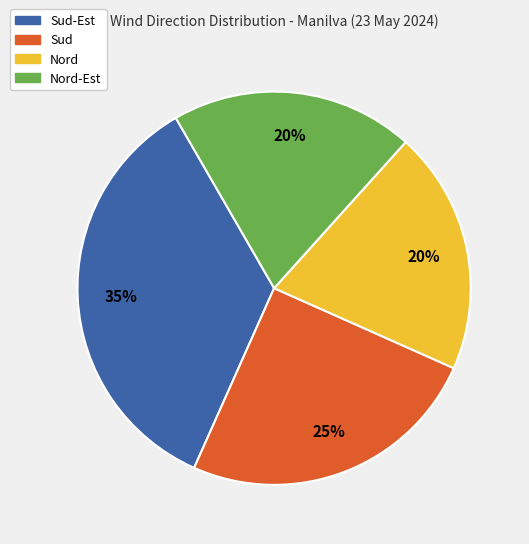

Does any single category account for the majority?

No